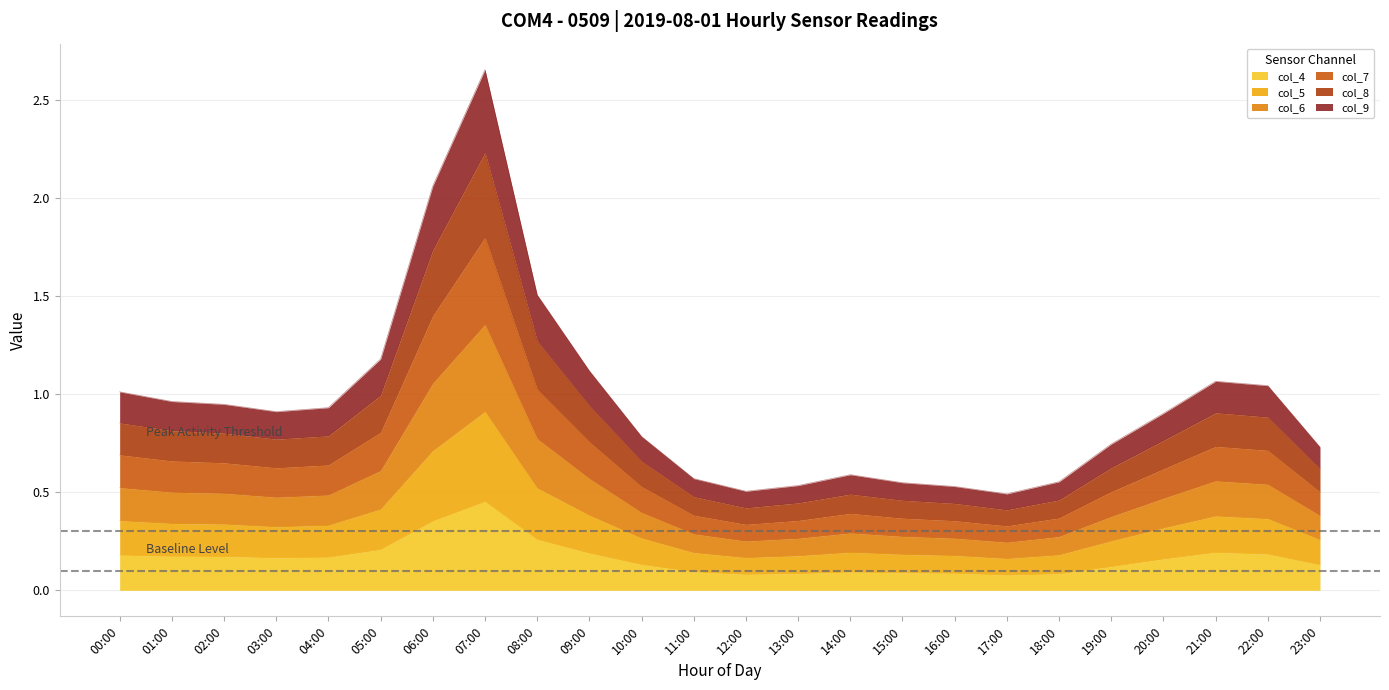

At which label does col_4 reach its peak?

07:00